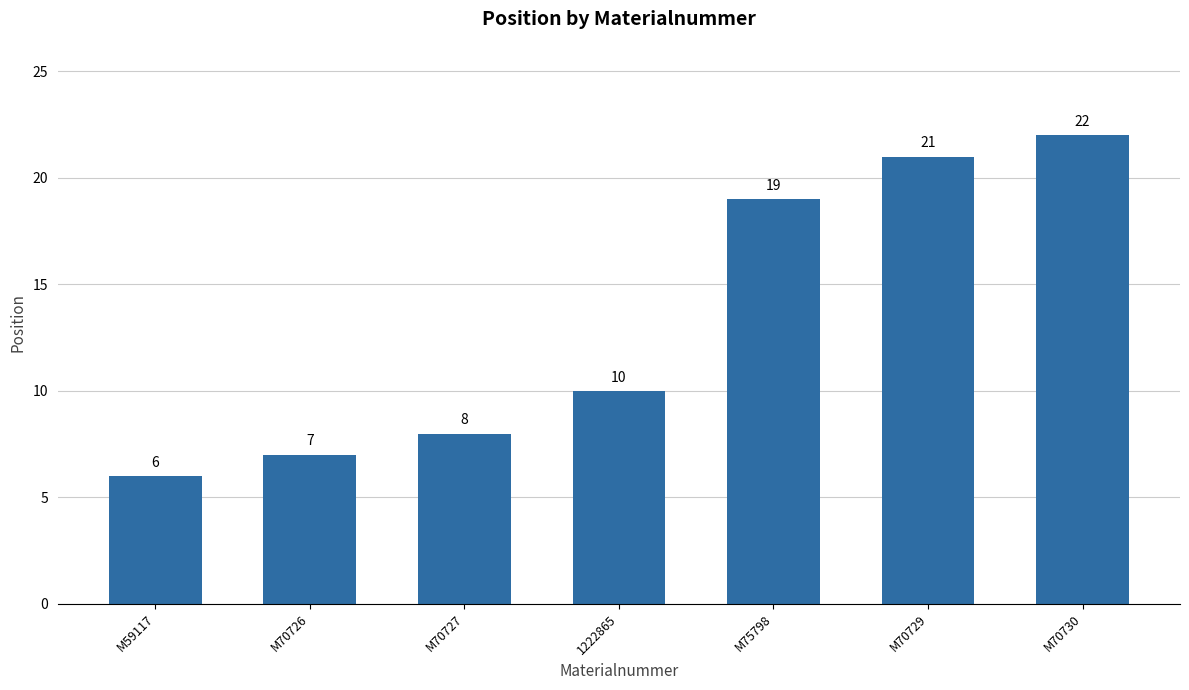

What is the difference between the values at 1222865 and M59117?

4